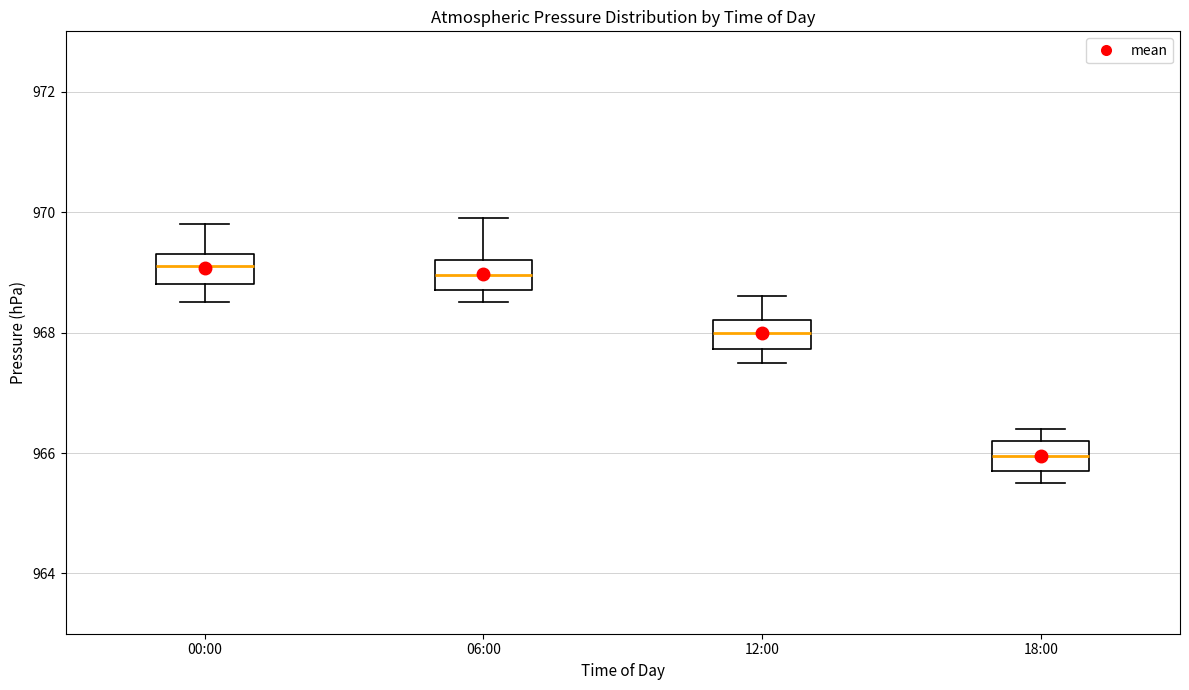

Reading left to right, read every box against the y-axis: the position of its median line, the range the box covers, and the ends of its whiskers. The values are not printed on the chart, so give them approximately, as read against the axis.

00:00: median 969.2, box 968.8 to 969.4, whiskers 968.6 to 969.8
06:00: median 969.0, box 968.8 to 969.2, whiskers 968.6 to 970.0
12:00: median 968.0, box 967.8 to 968.2, whiskers 967.6 to 968.6
18:00: median 966.0, box 965.8 to 966.2, whiskers 965.6 to 966.4